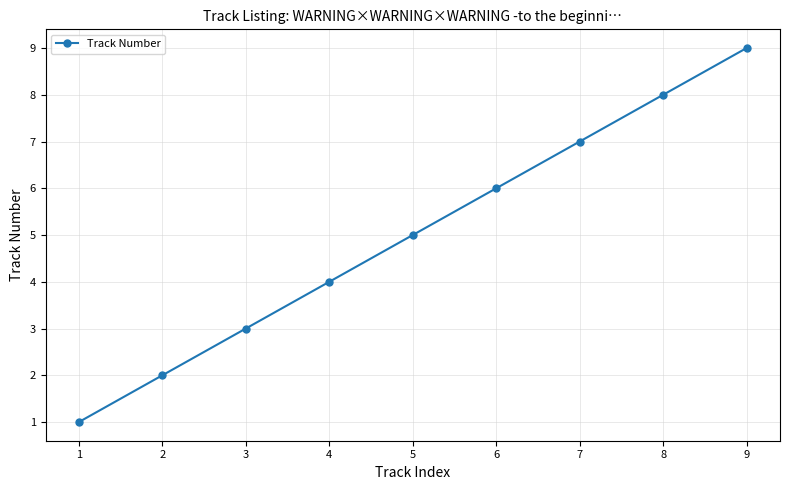

Reading left to right, list all the values displayed in this chart.

1	2	3	4	5	6	7	8	9